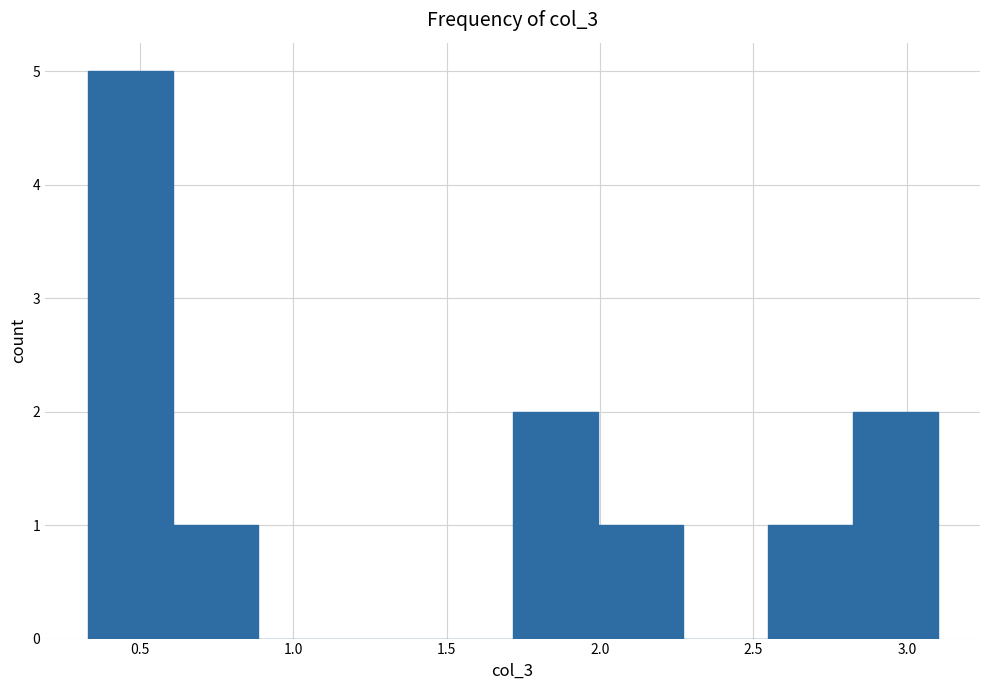

How tall is the bar that spans 2.80 to 3.10 on the x-axis? Neither the bar edges nor the heights are printed on the chart, so give them approximately, as read against the axes.

2